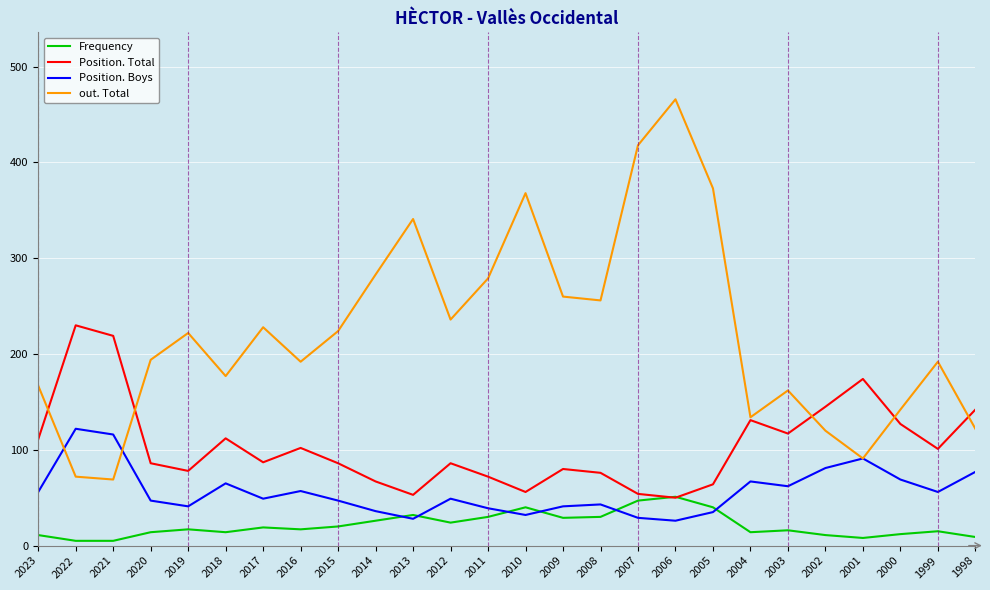

In Position. Total, how many points are lower than both neighbors (excluding endpoints)?

7